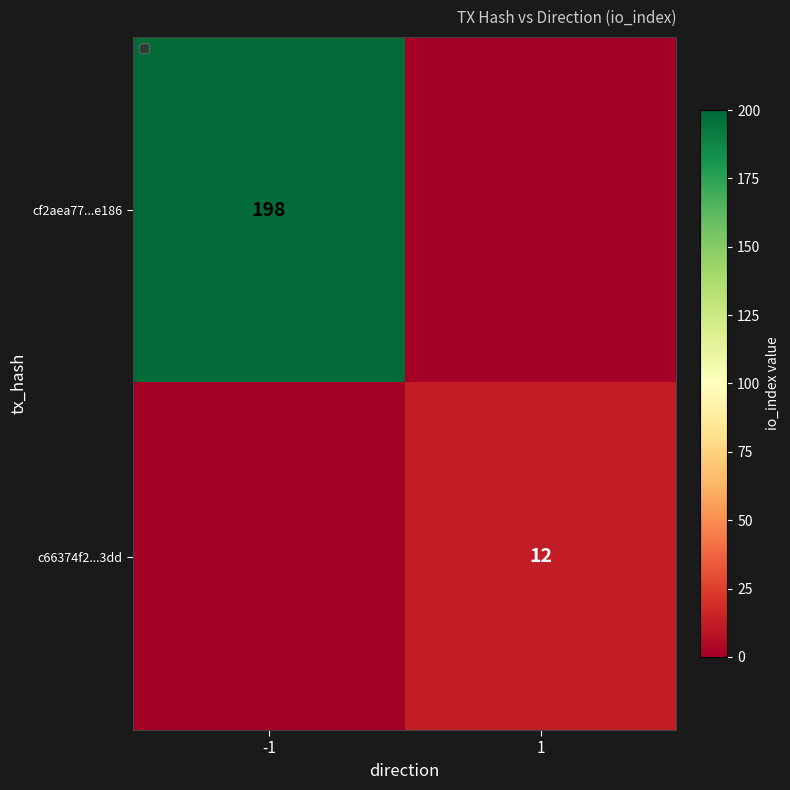

Which series has the widest spread of values?

cf2aea77...e186